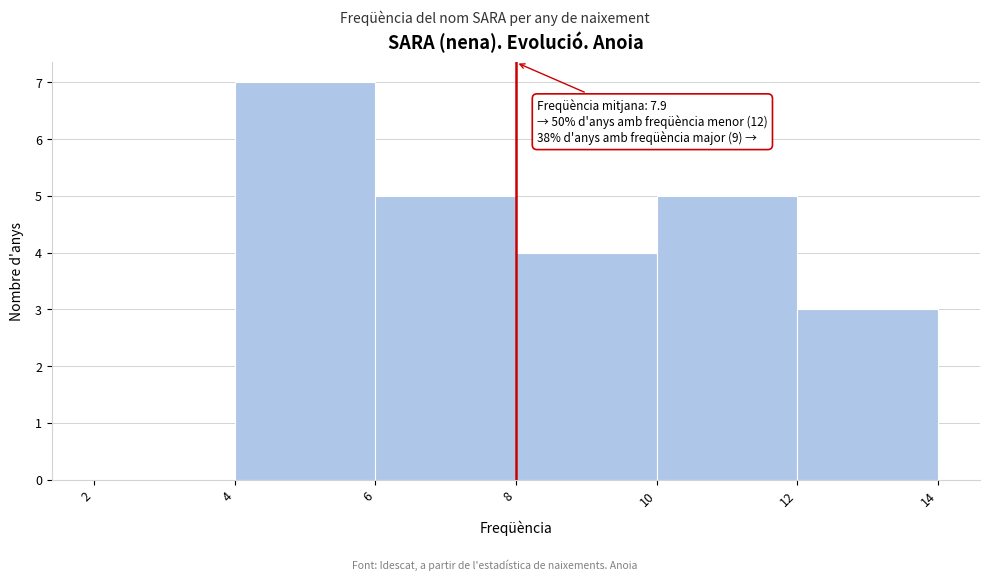

Which range on the x-axis has the tallest bar?

4 to 6